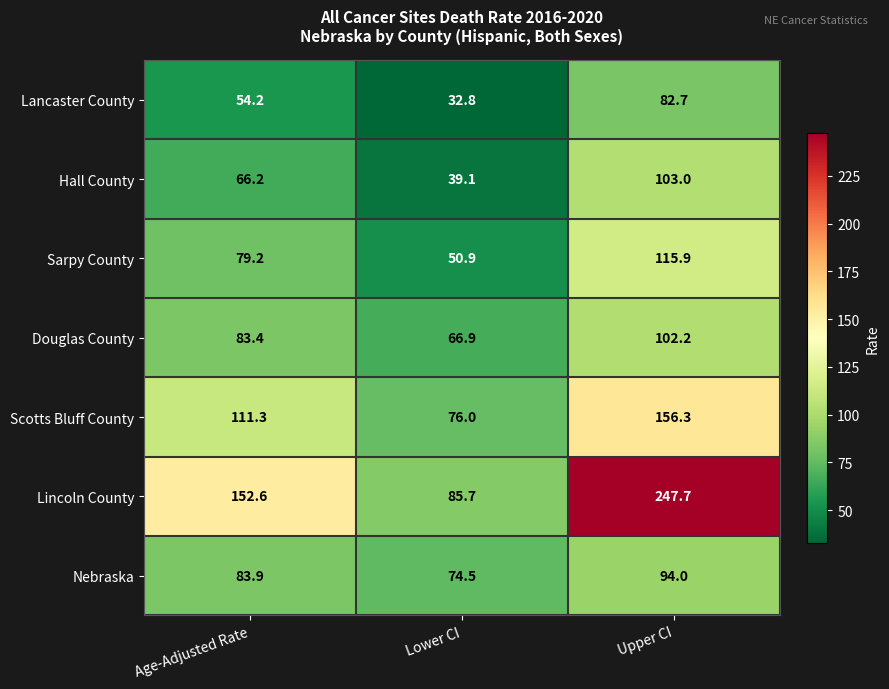

Which series changed the most between Lower CI and Upper CI?

Lincoln County